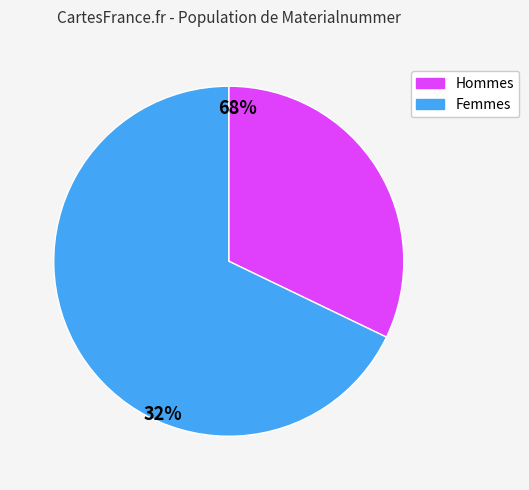

Which slice is the smallest?

Hommes